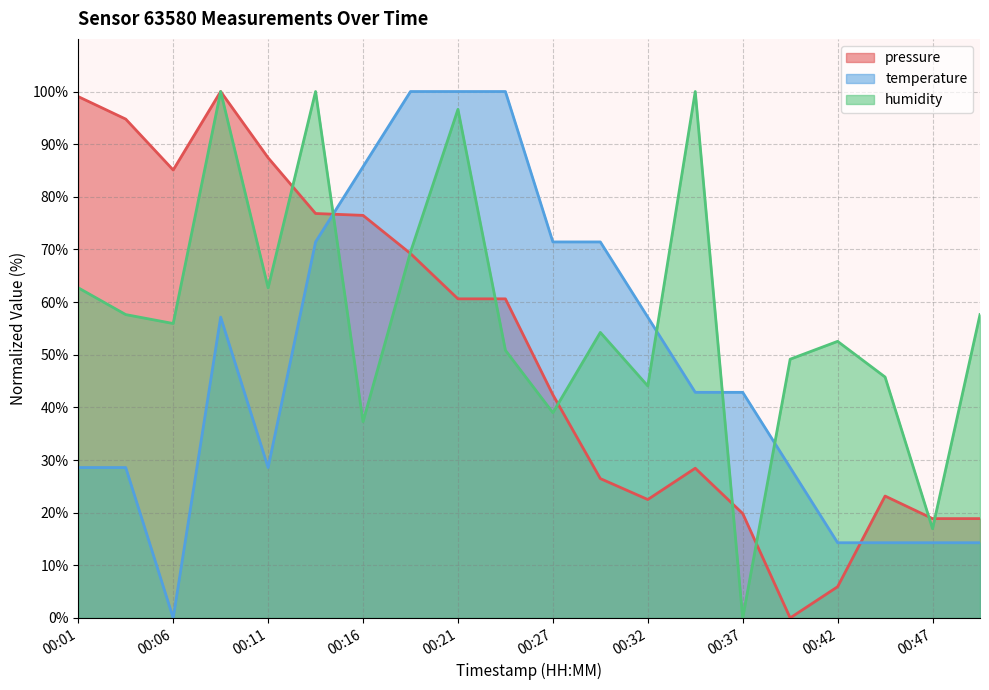

Where is the first local maximum for humidity?

00:08